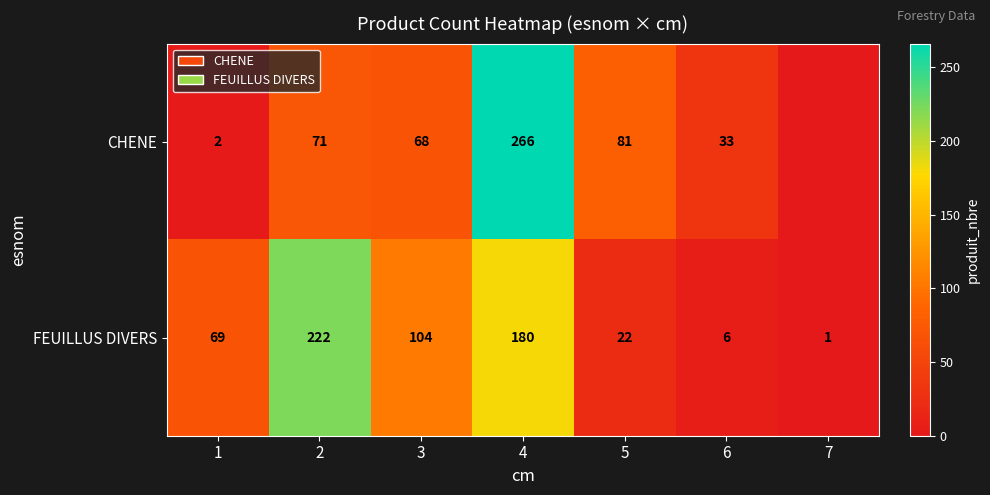

What is the sum of all FEUILLUS DIVERS values?

604